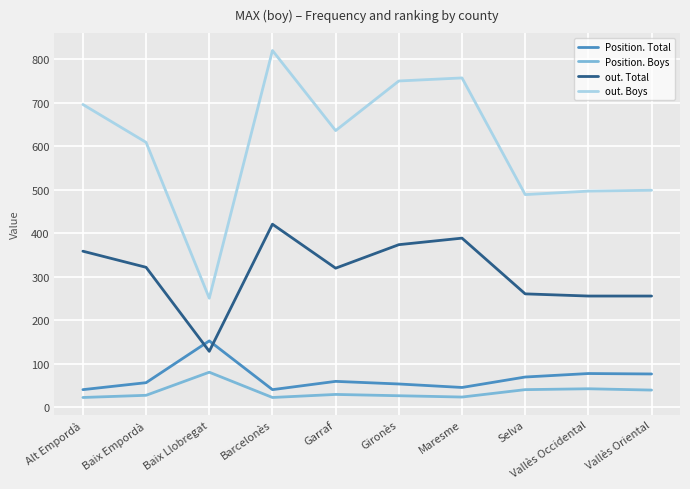

The Position. Boys series shows 24 at Maresme. True or false?

True